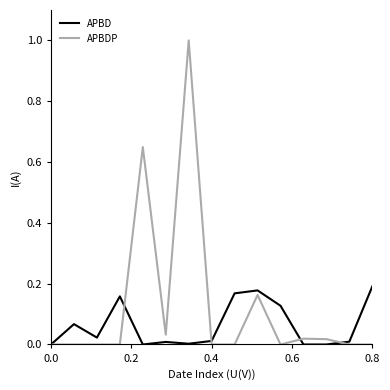

What is the greatest value displayed?

1.0